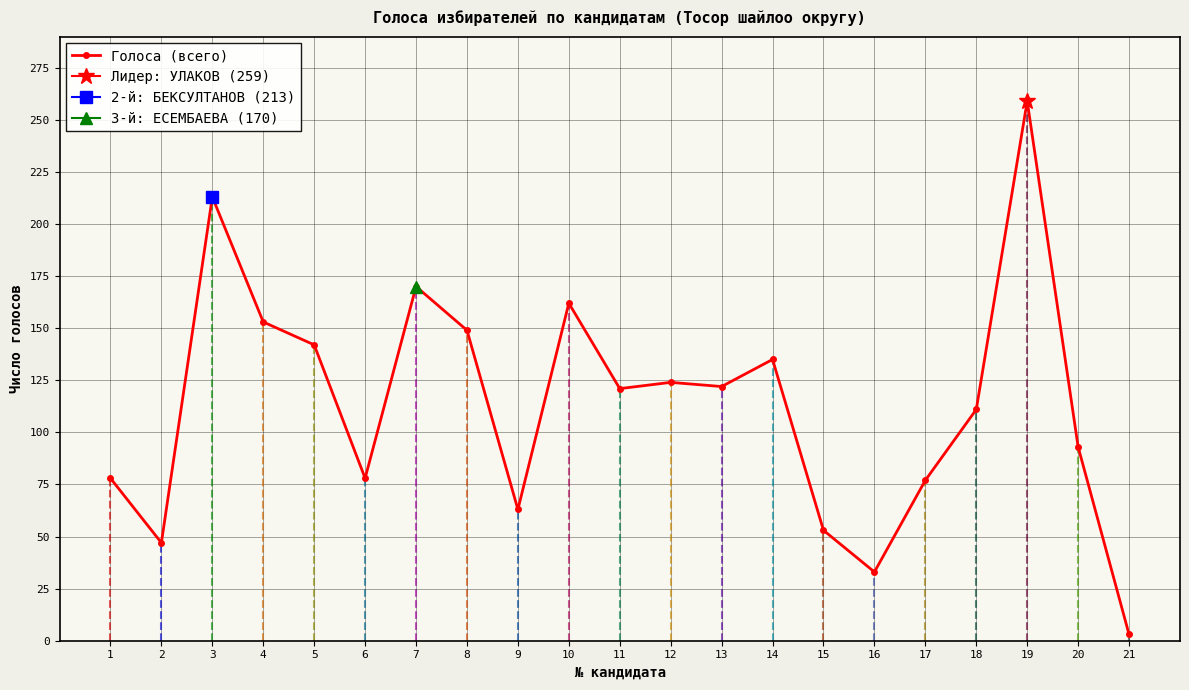

Is this an area chart (filled region under the line)?

No